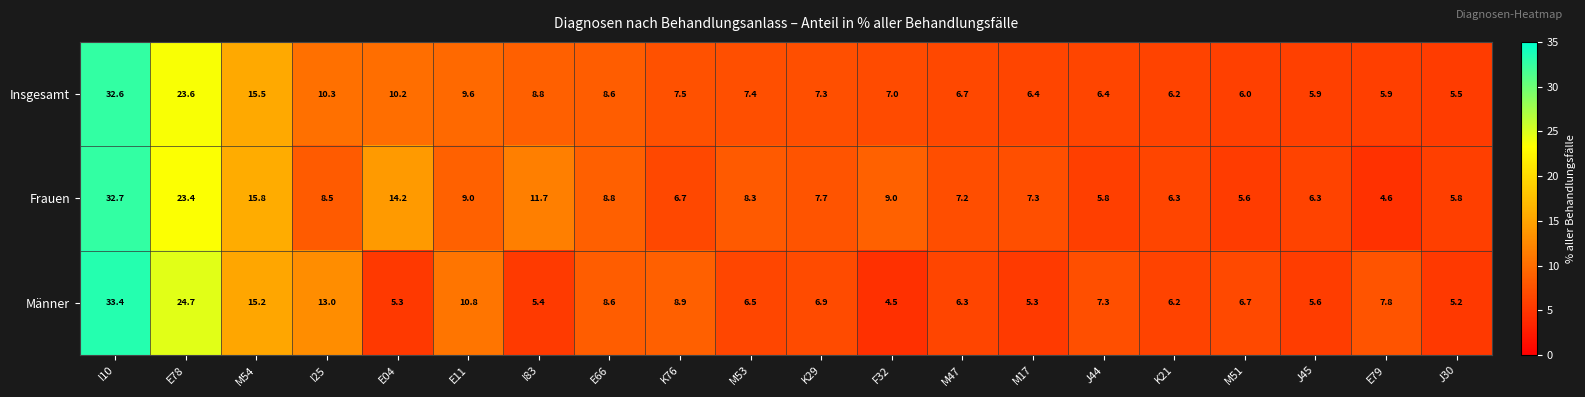

What is the difference between the highest and lowest values at M54?

0.6